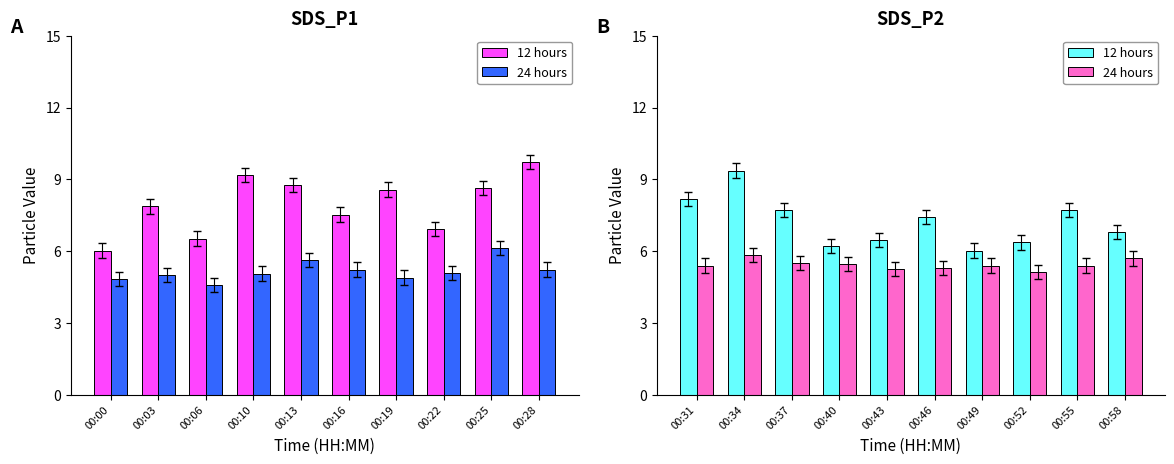

Which series has the largest range (max minus min)?

12 hours